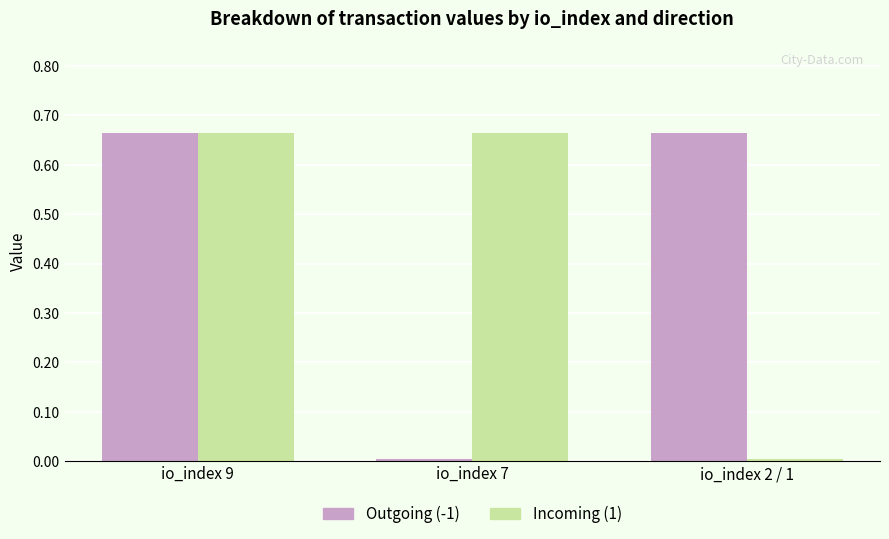

The Incoming (1) series shows 1.1 at io_index 7. True or false?

False